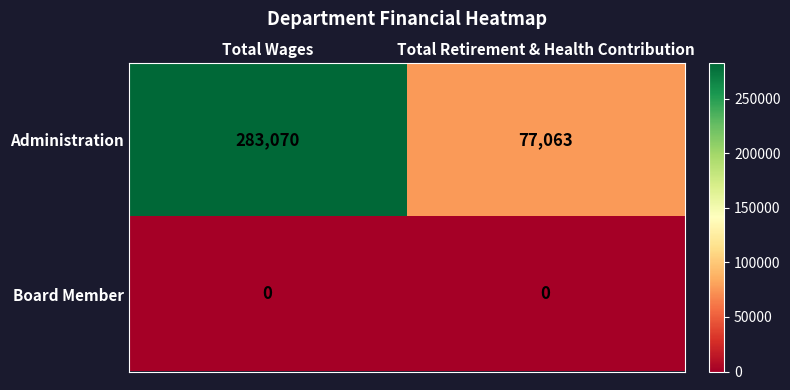

Which series has the largest range (max minus min)?

Administration